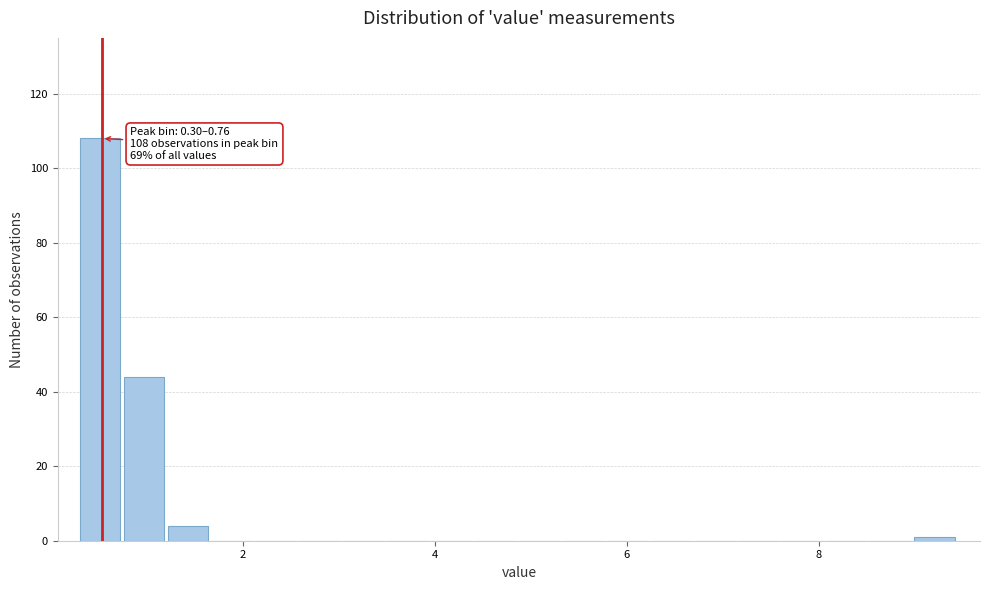

Read against the x-axis, roughly where is the centre of the tallest bar?

0.6